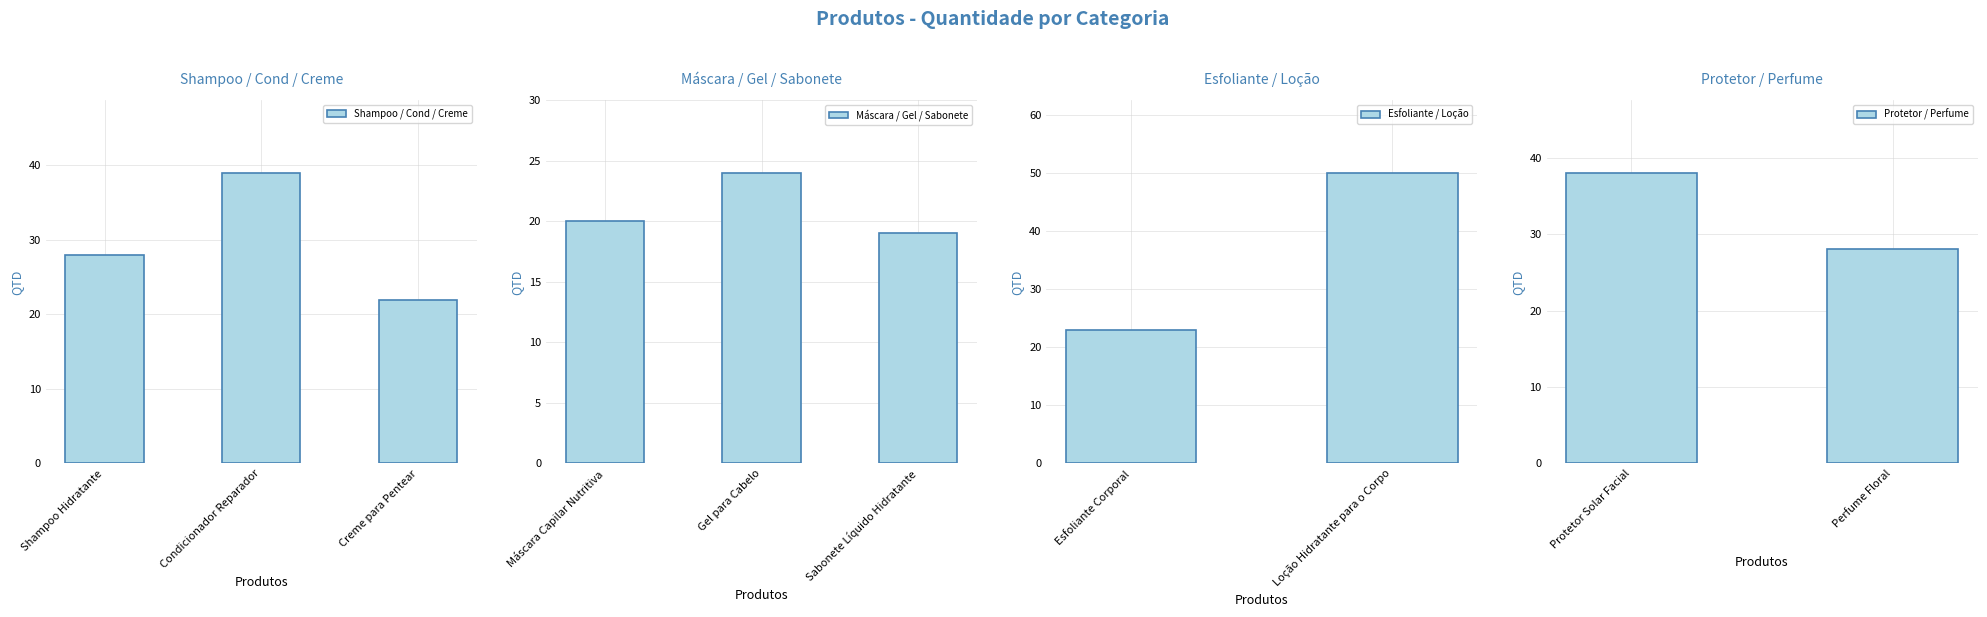

How many categories are shown in the chart?

10